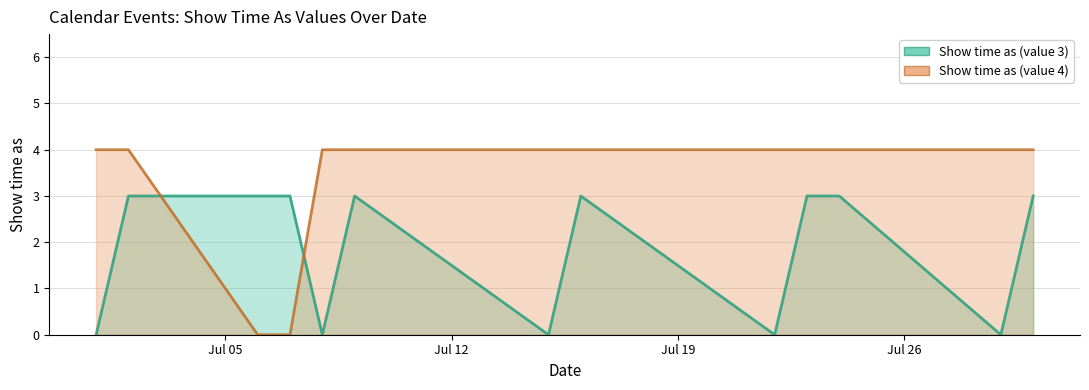

How many lines are shown in the chart?

2